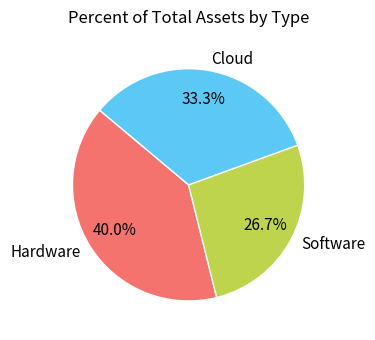

To the nearest percent, what is the difference between the largest and smallest slice percentages?

13%